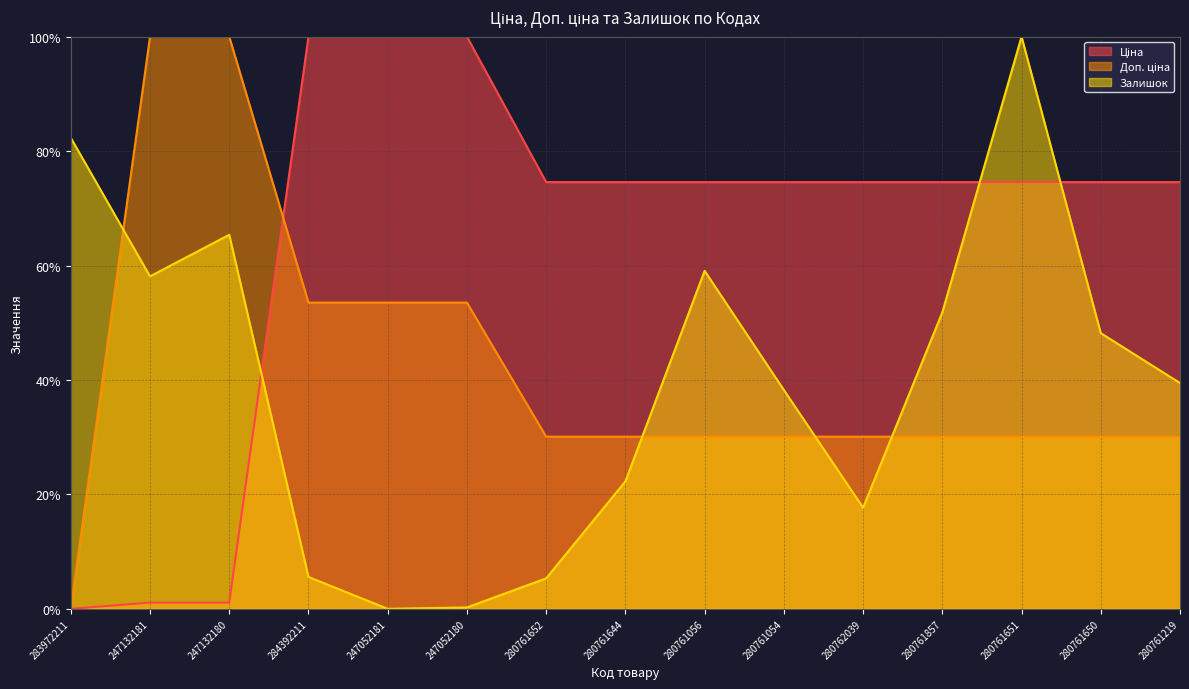

Between 247052181 and 280761056, which series saw the biggest shift?

Залишок